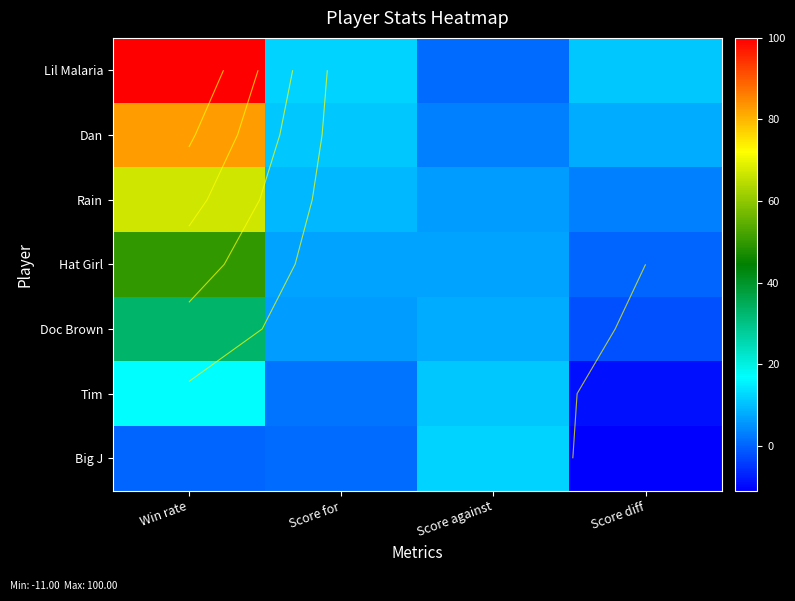

The Dan series shows 3 at Score against. True or false?

True